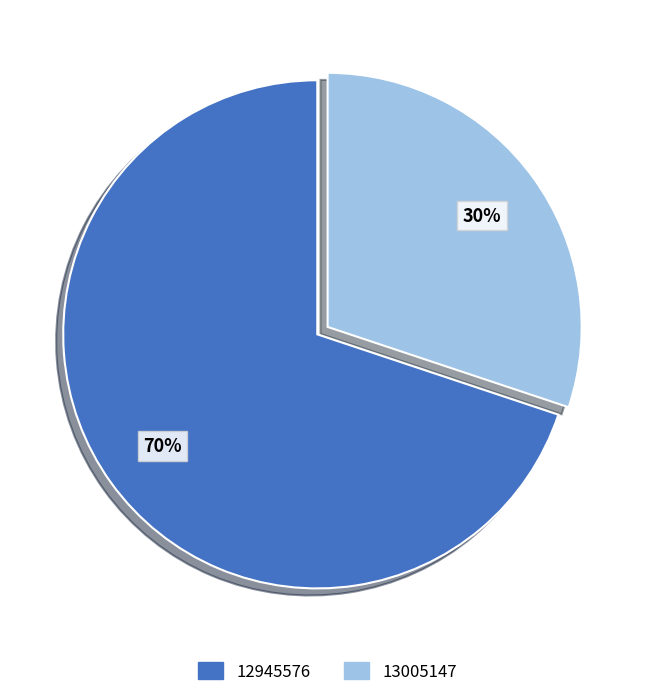

Count the number of slices in the pie.

2